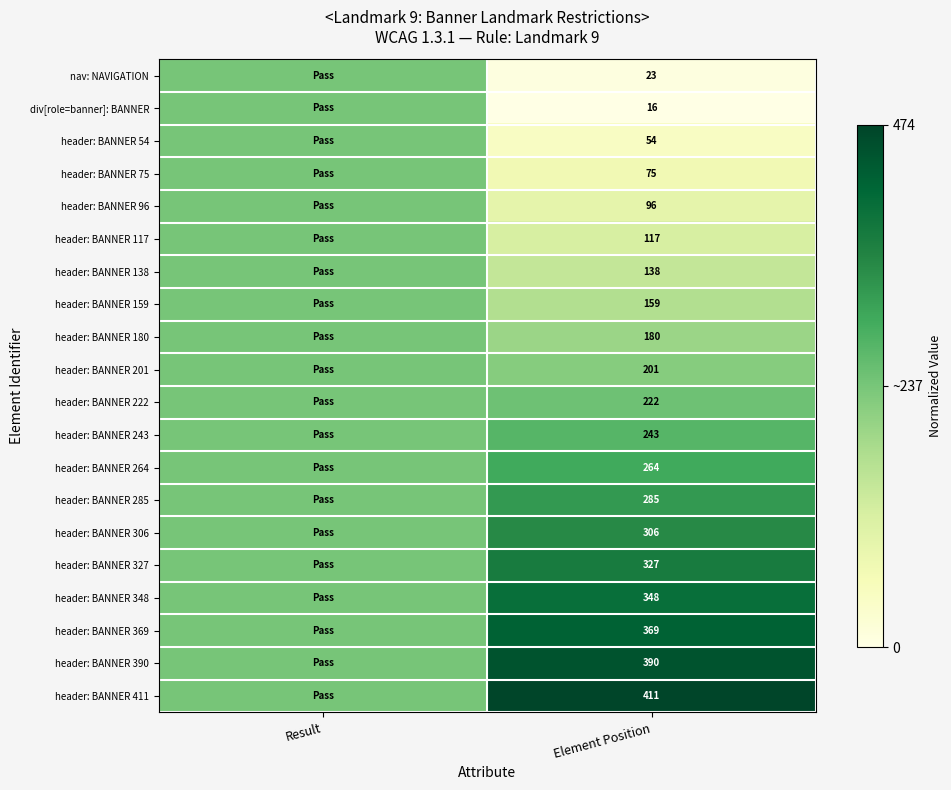

What is the total value across all series at Element Position?

4224.0